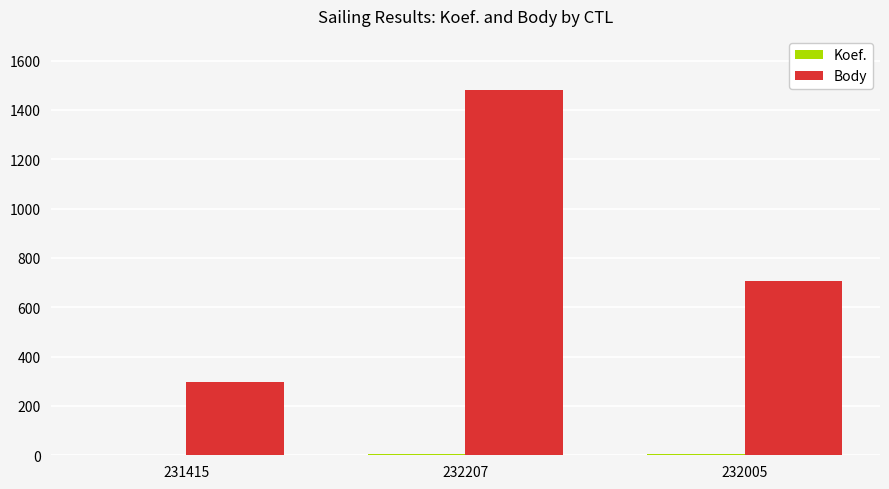

Is it true that Body equals 1067 at 232005?

False